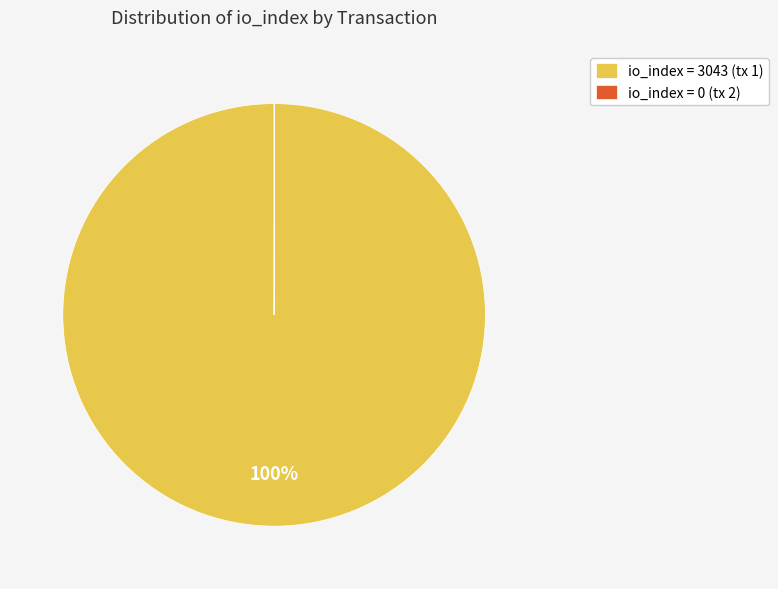

What is the largest slice in the pie chart?

io_index = 3043 (tx 1)